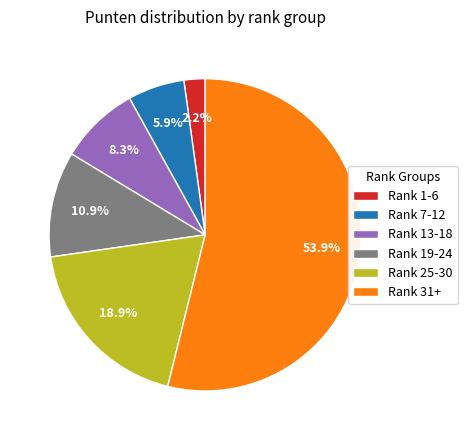

Rank the categories by value from lowest to highest.

Rank 1-6, Rank 7-12, Rank 13-18, Rank 19-24, Rank 25-30, Rank 31+